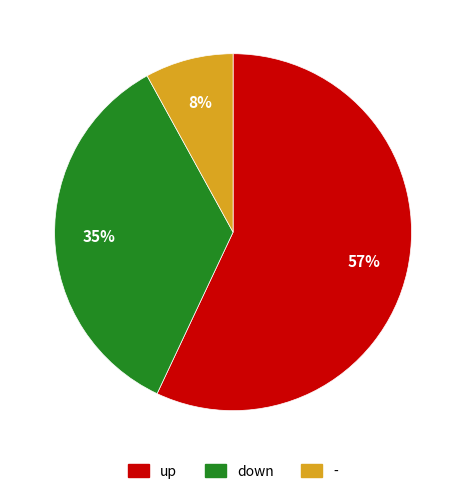

What is the ratio of the value at up to the value at -?

7.1